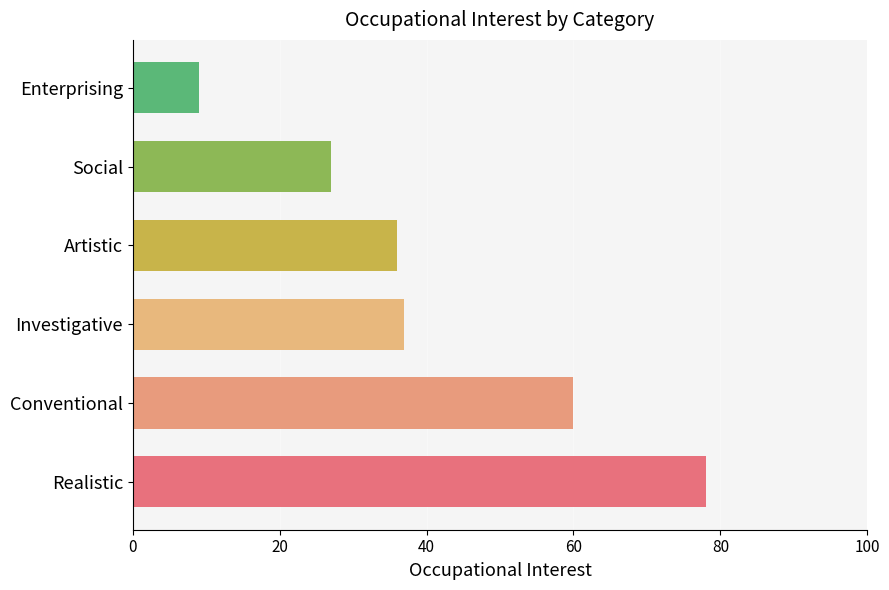

How many data points does each series have?

6